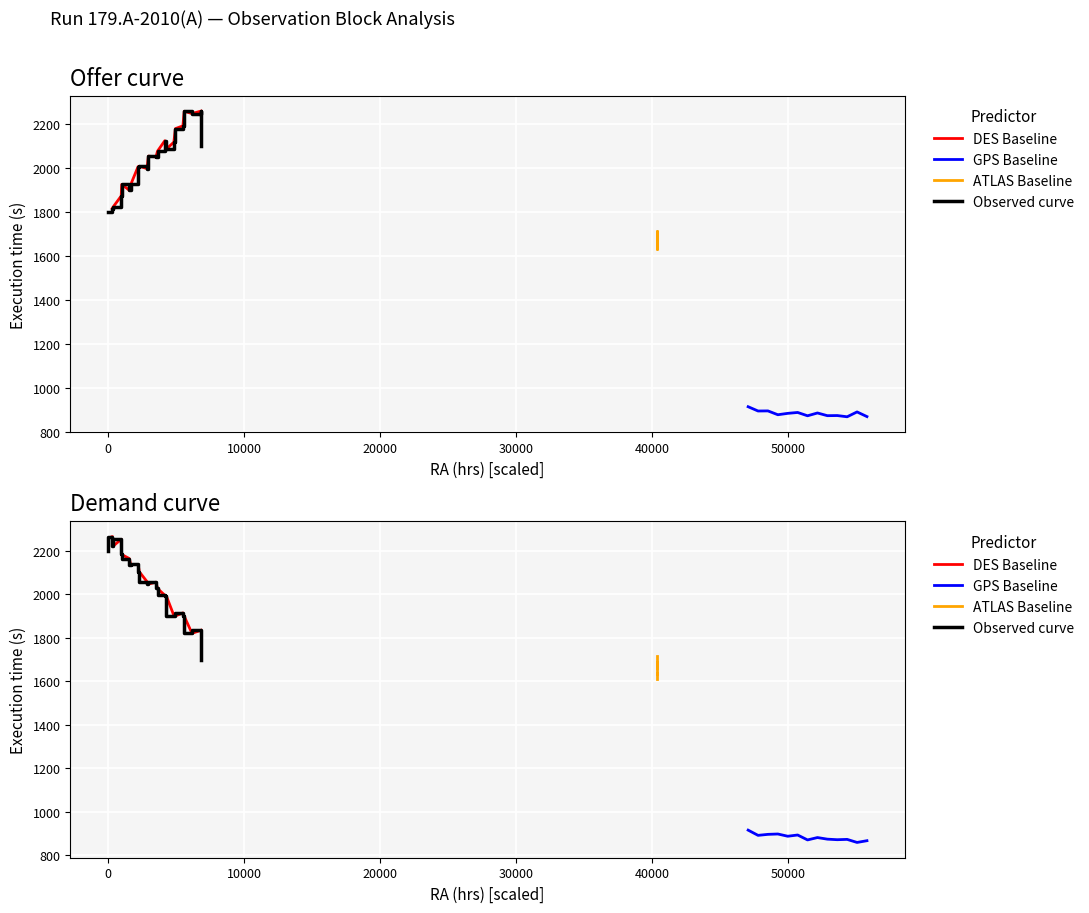

At which category is the sum across all series the highest?

11